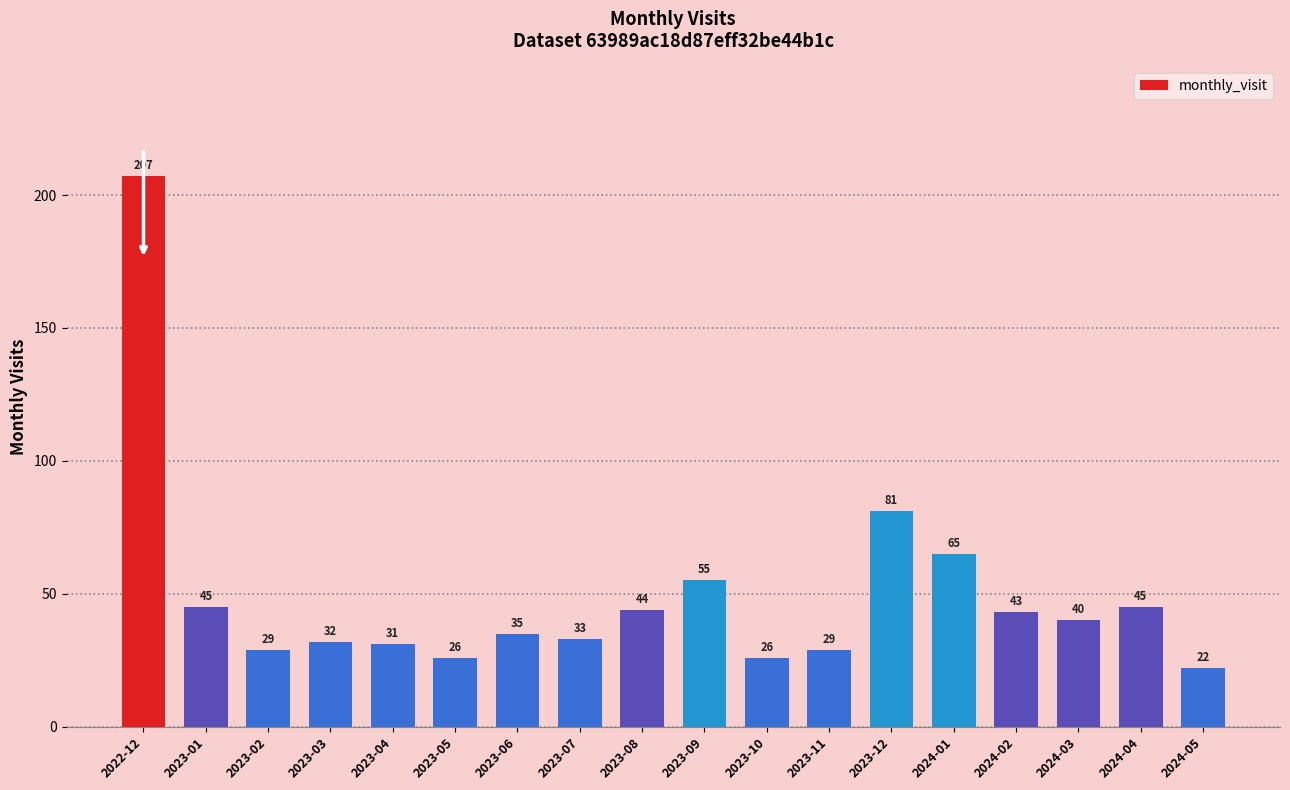

Reading left to right, list all the values displayed in this chart.

2022-12=207	2023-01=45	2023-02=29	2023-03=32	2023-04=31	2023-05=26	2023-06=35	2023-07=33	2023-08=44	2023-09=55	2023-10=26	2023-11=29	2023-12=81	2024-01=65	2024-02=43	2024-03=40	2024-04=45	2024-05=22